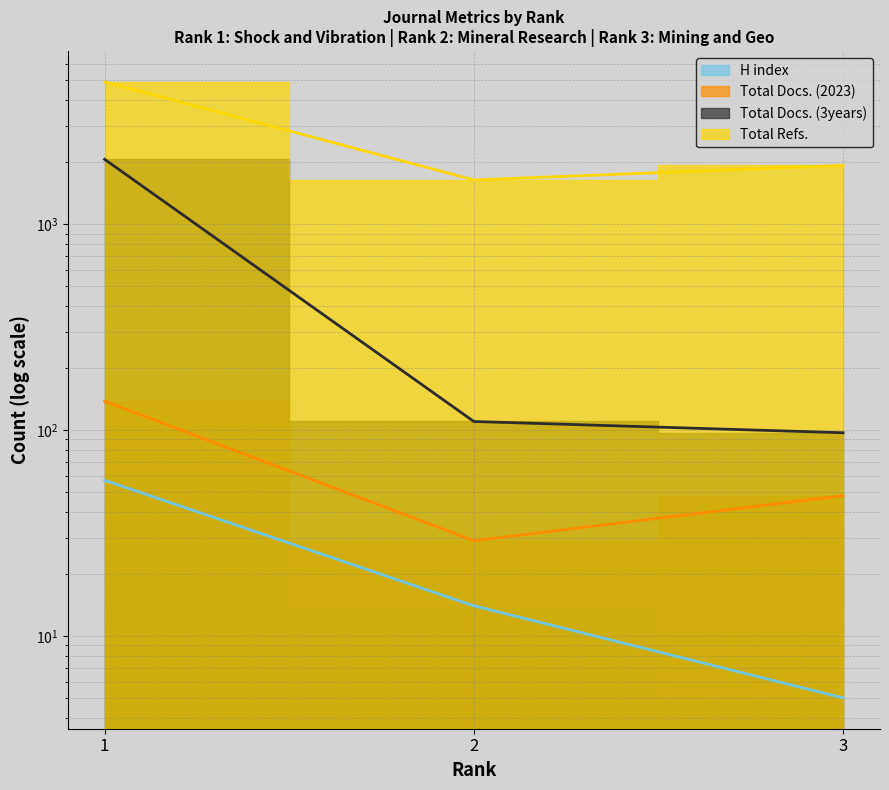

At how many categories does at least one series exceed 261?

3